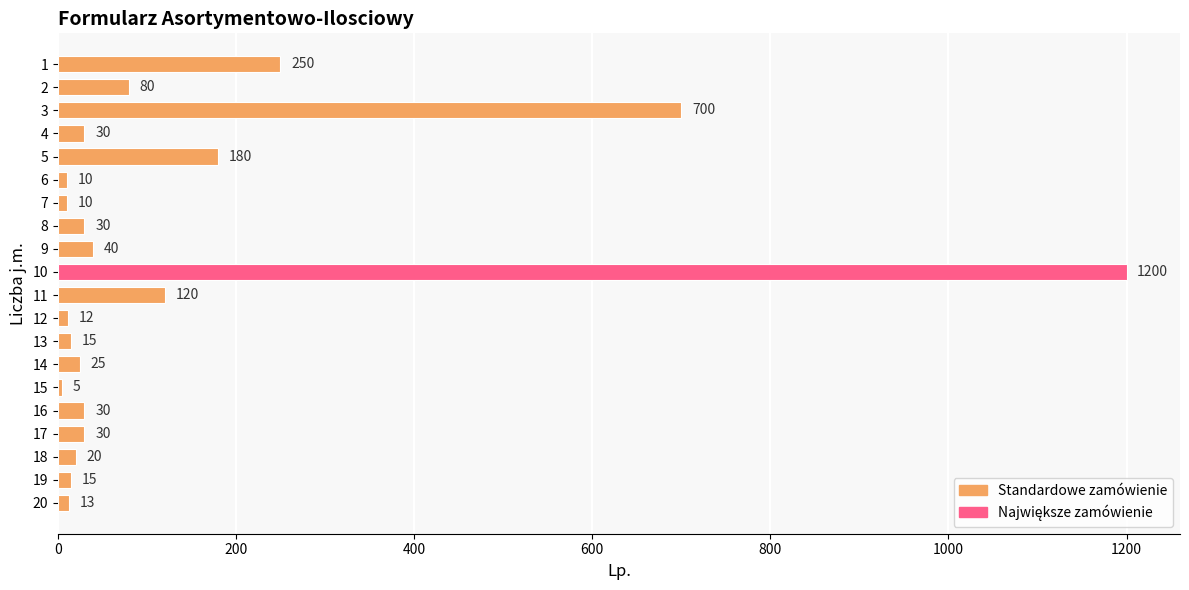

What is the change in value from 6 to 20?

+3